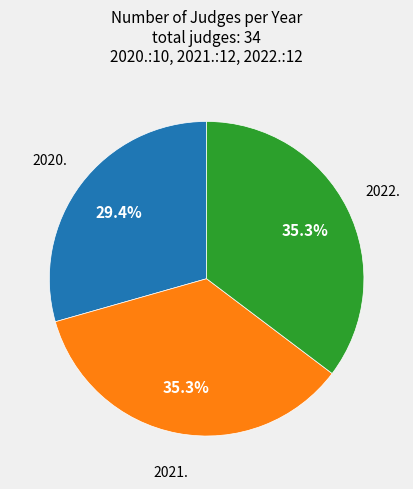

Is there a majority slice in this chart?

No